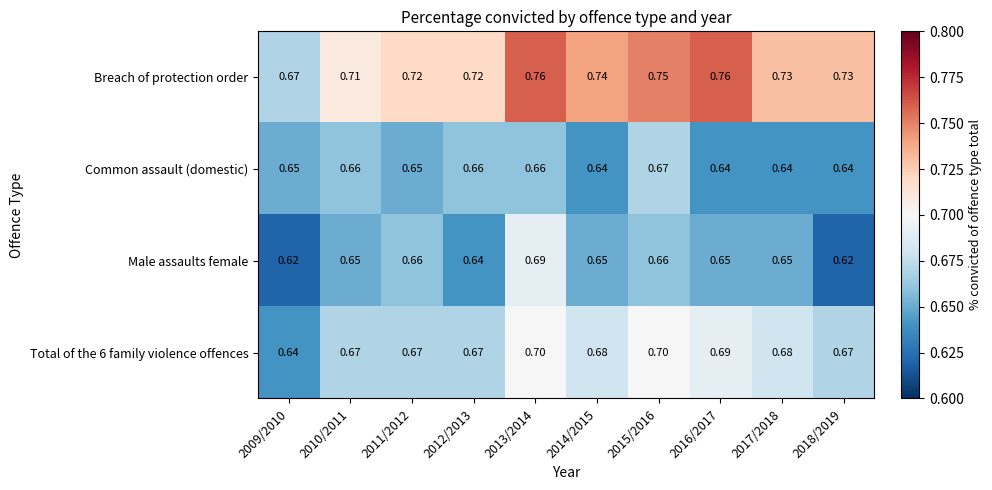

What is the difference between the highest and lowest values at 2017/2018?

0.1